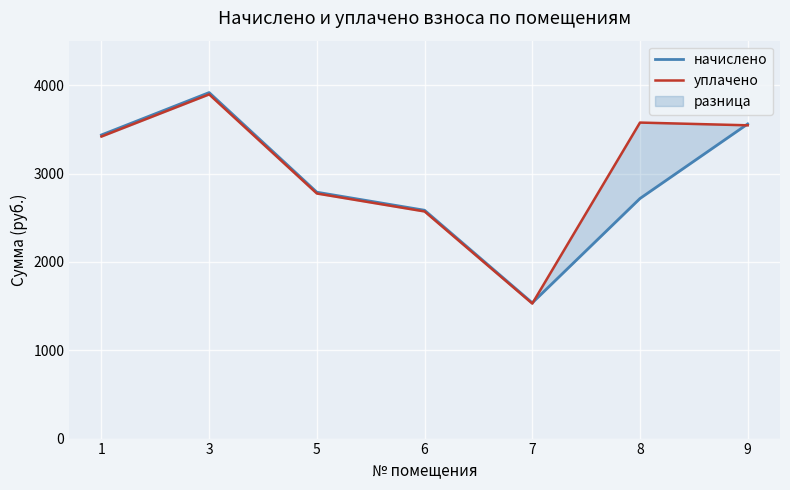

How many data points in уплачено are above 3419?

4